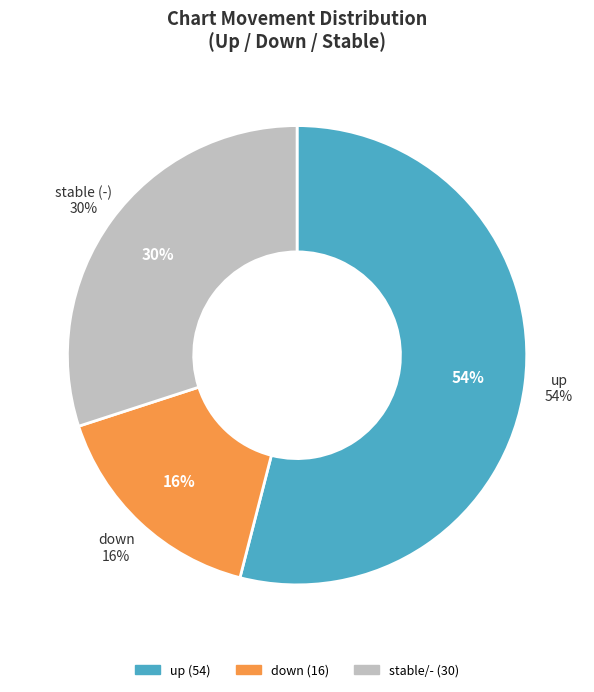

Rank the categories by value from highest to lowest.

up, -, down